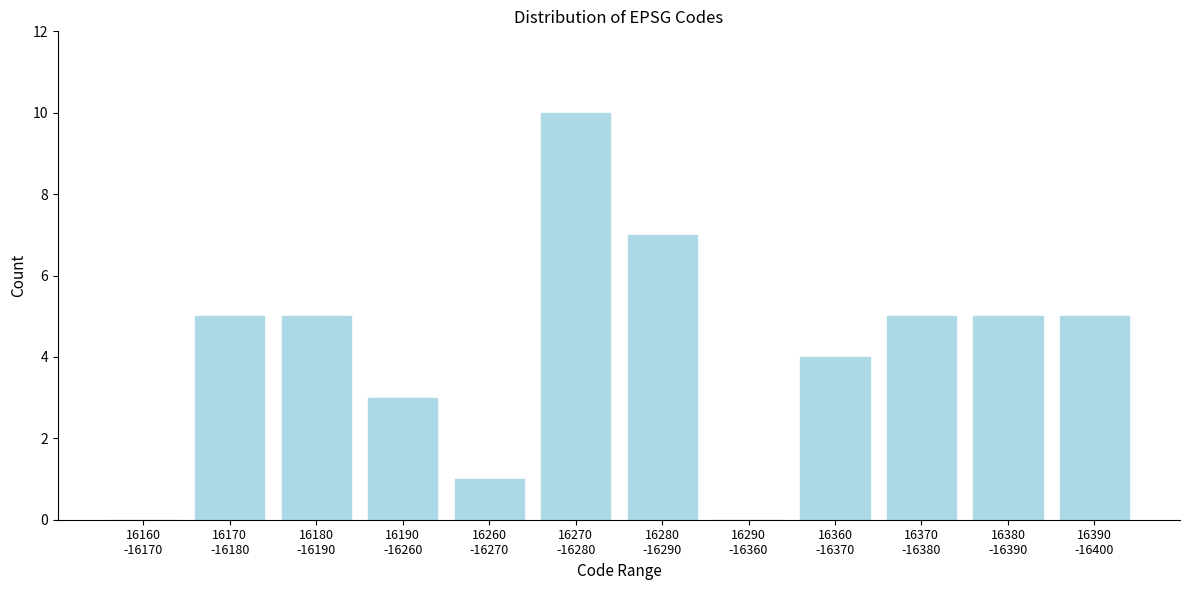

What is the greatest value displayed?

10